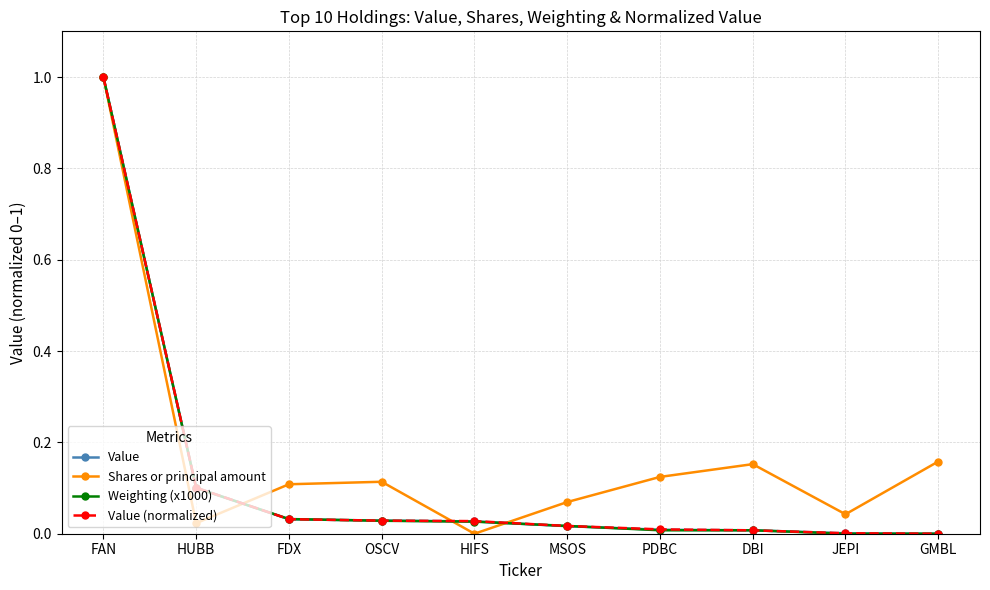

True or false: Shares or principal amount has a value of 0.0 at JEPI.

True